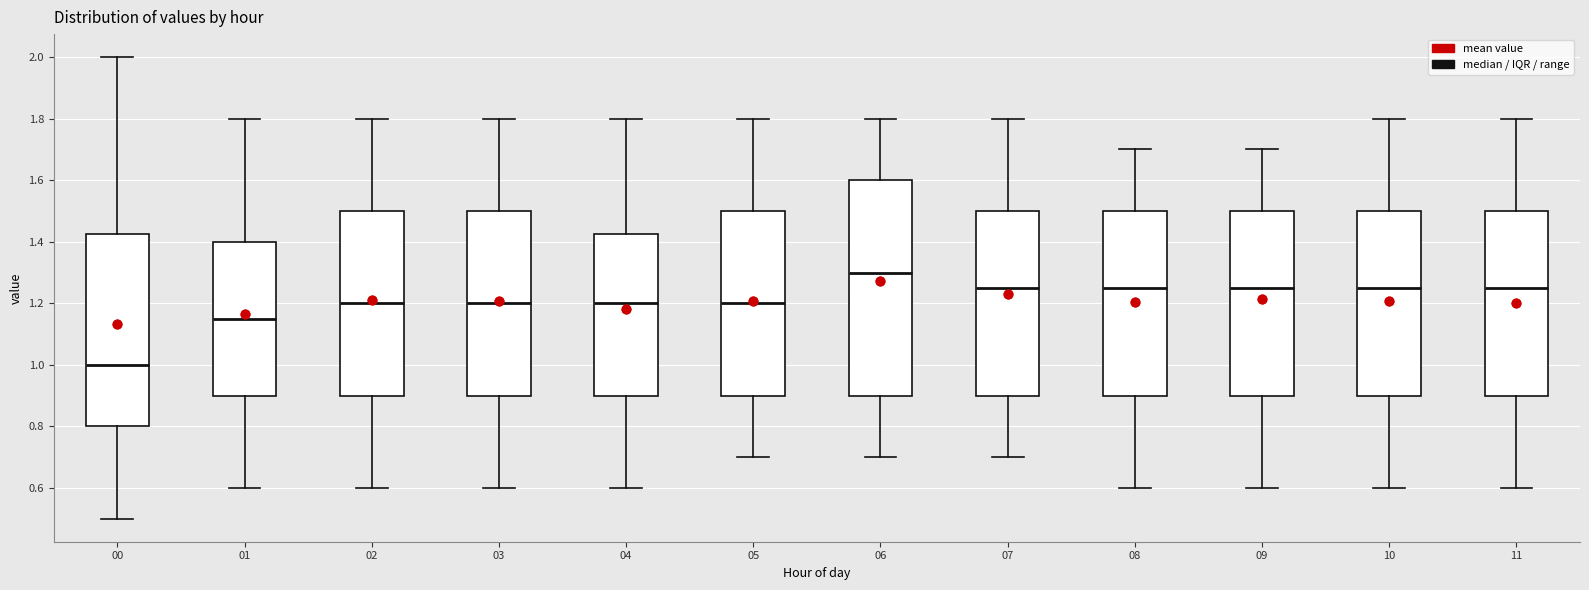

Reading left to right, read every box against the y-axis: the position of its median line, the range the box covers, and the ends of its whiskers. The values are not printed on the chart, so give them approximately, as read against the axis.

00: median 1.00, box 0.80 to 1.42, whiskers 0.50 to 2.00
01: median 1.16, box 0.90 to 1.40, whiskers 0.60 to 1.80
02: median 1.20, box 0.90 to 1.50, whiskers 0.60 to 1.80
03: median 1.20, box 0.90 to 1.50, whiskers 0.60 to 1.80
04: median 1.20, box 0.90 to 1.42, whiskers 0.60 to 1.80
05: median 1.20, box 0.90 to 1.50, whiskers 0.70 to 1.80
06: median 1.30, box 0.90 to 1.60, whiskers 0.70 to 1.80
07: median 1.26, box 0.90 to 1.50, whiskers 0.70 to 1.80
08: median 1.26, box 0.90 to 1.50, whiskers 0.60 to 1.70
09: median 1.26, box 0.90 to 1.50, whiskers 0.60 to 1.70
10: median 1.26, box 0.90 to 1.50, whiskers 0.60 to 1.80
11: median 1.26, box 0.90 to 1.50, whiskers 0.60 to 1.80